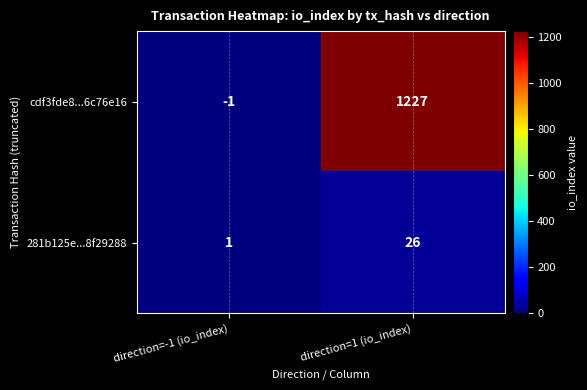

Which category has the highest value in the cdf3fde8...6c76e16 series?

direction=1 (io_index)